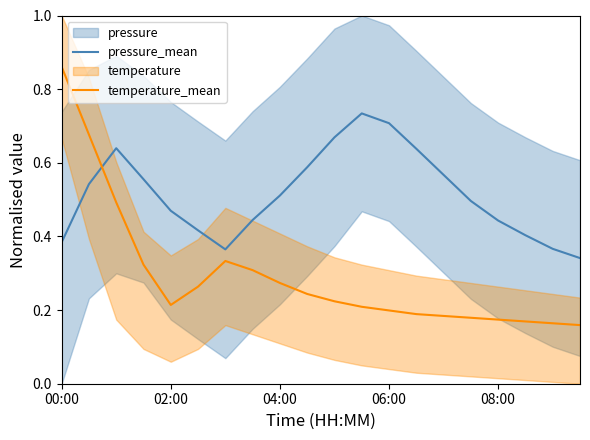

How many times do temperature_mean and pressure_mean cross each other?

1